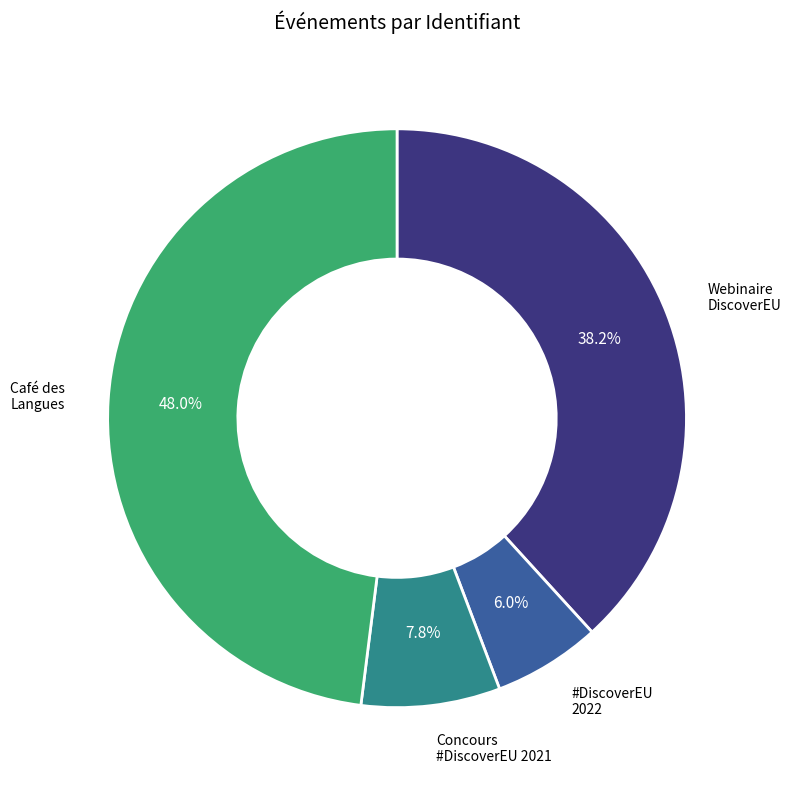

Does any single category account for the majority?

No